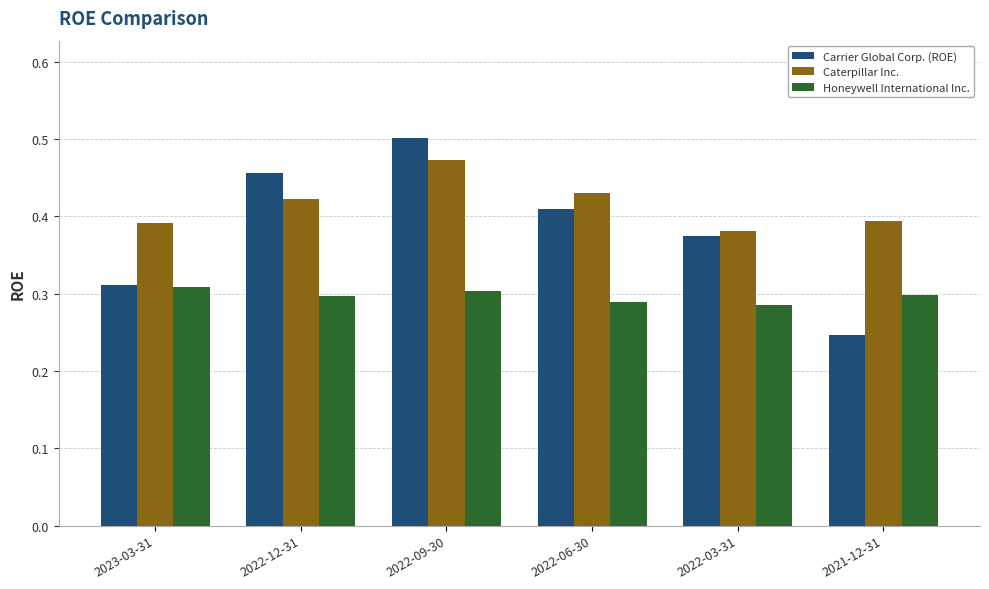

Which category has the highest value in the Carrier Global Corp. (ROE) series?

2022-09-30